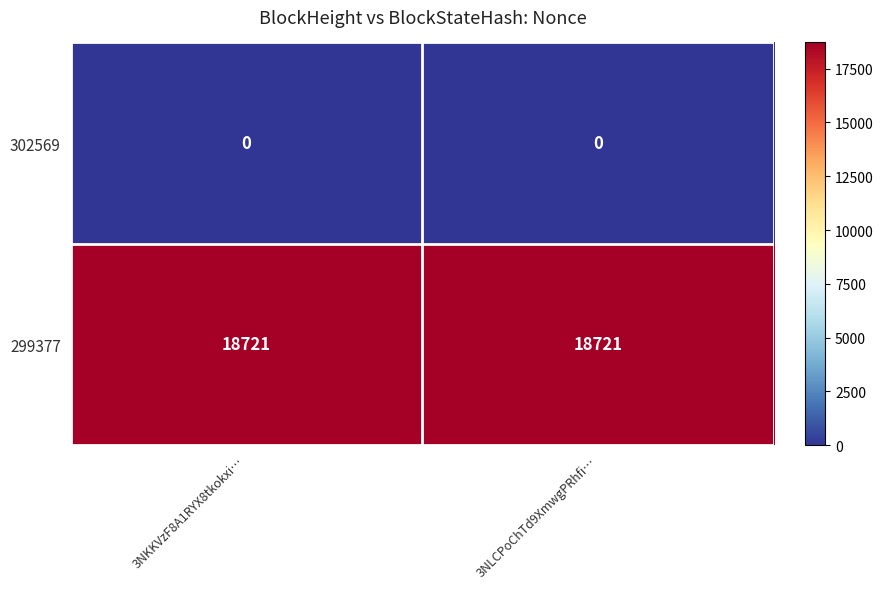

Reading left to right, list all the values displayed in this chart.

302569: 3NKKVzF8A1RYX8tkokxi…=0	3NLCPoChTd9XmwgPRhfi…=0
299377: 3NKKVzF8A1RYX8tkokxi…=18721	3NLCPoChTd9XmwgPRhfi…=18721